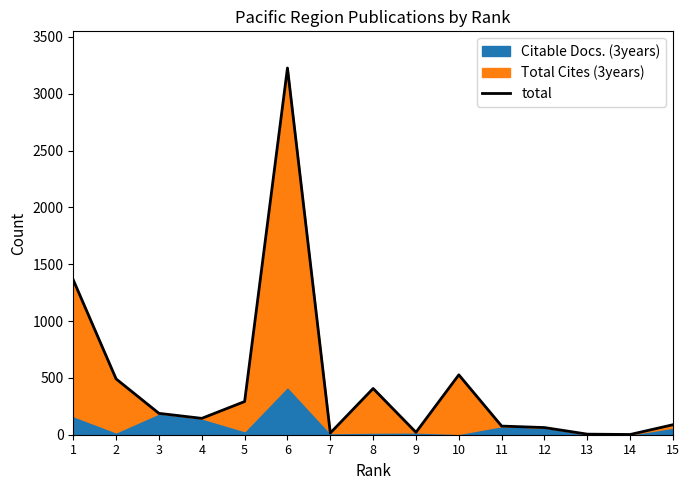

How many points are lower than both their immediate neighbors (excluding endpoints)?

4